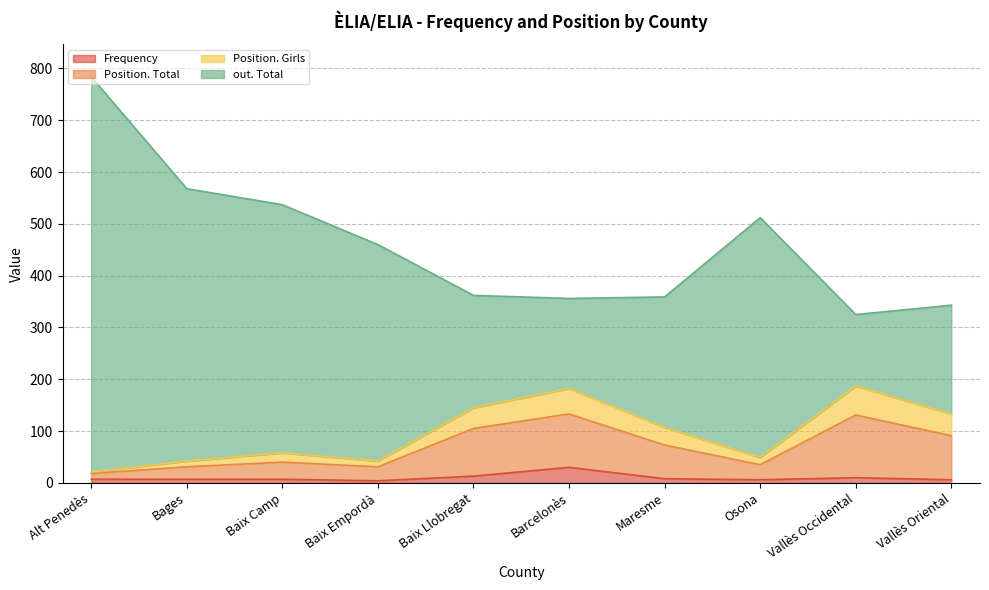

How many lines are shown in the chart?

4